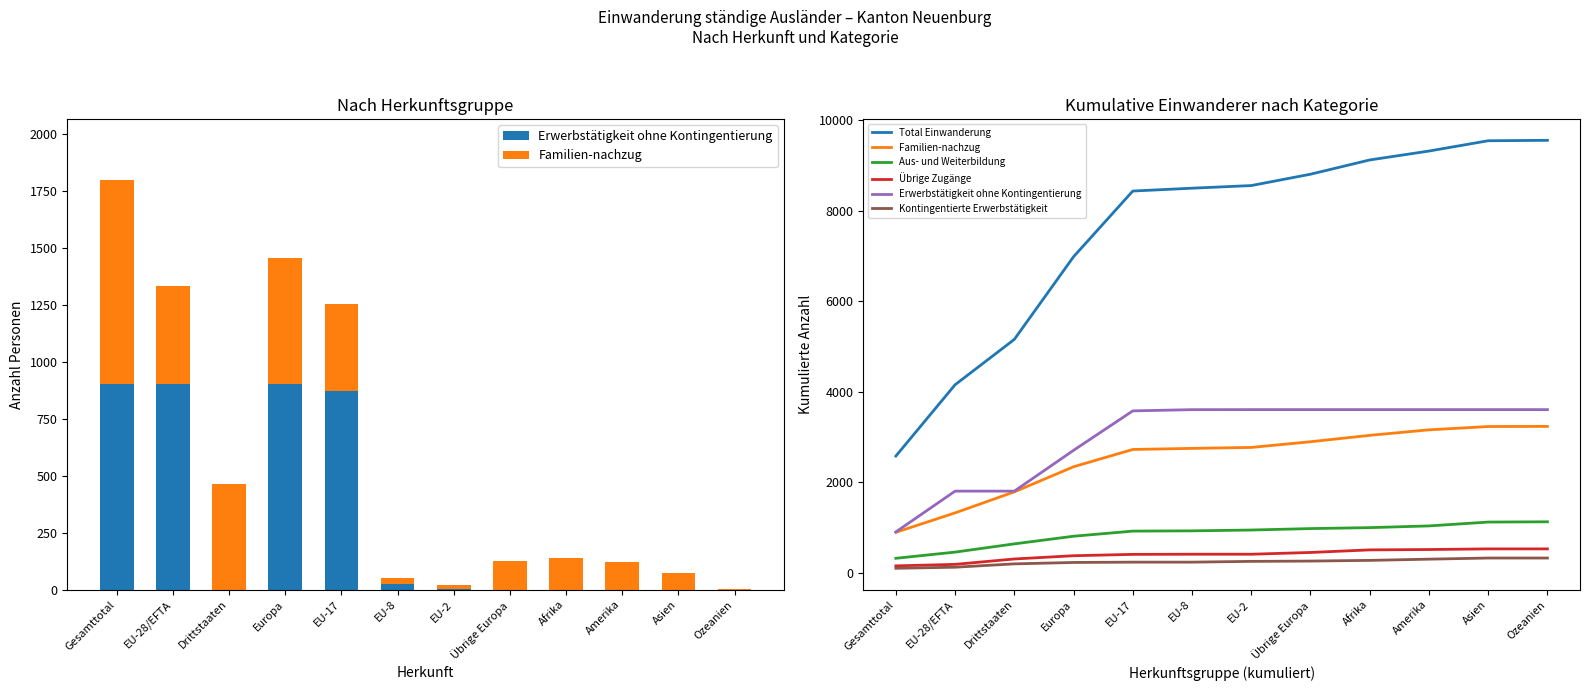

Which category has the highest value in the Übrige Zugänge series?

Asien